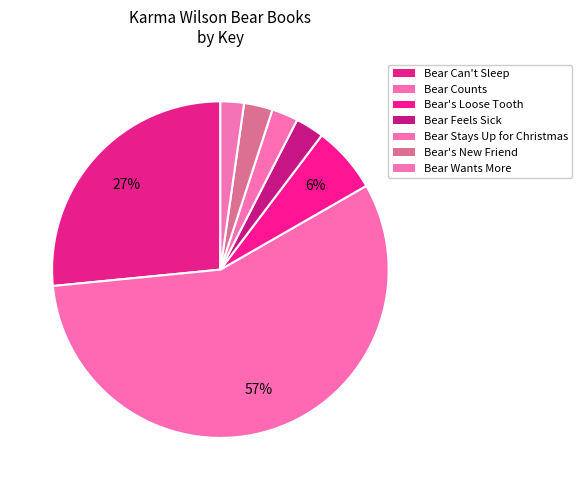

How many slices are in this pie chart?

7